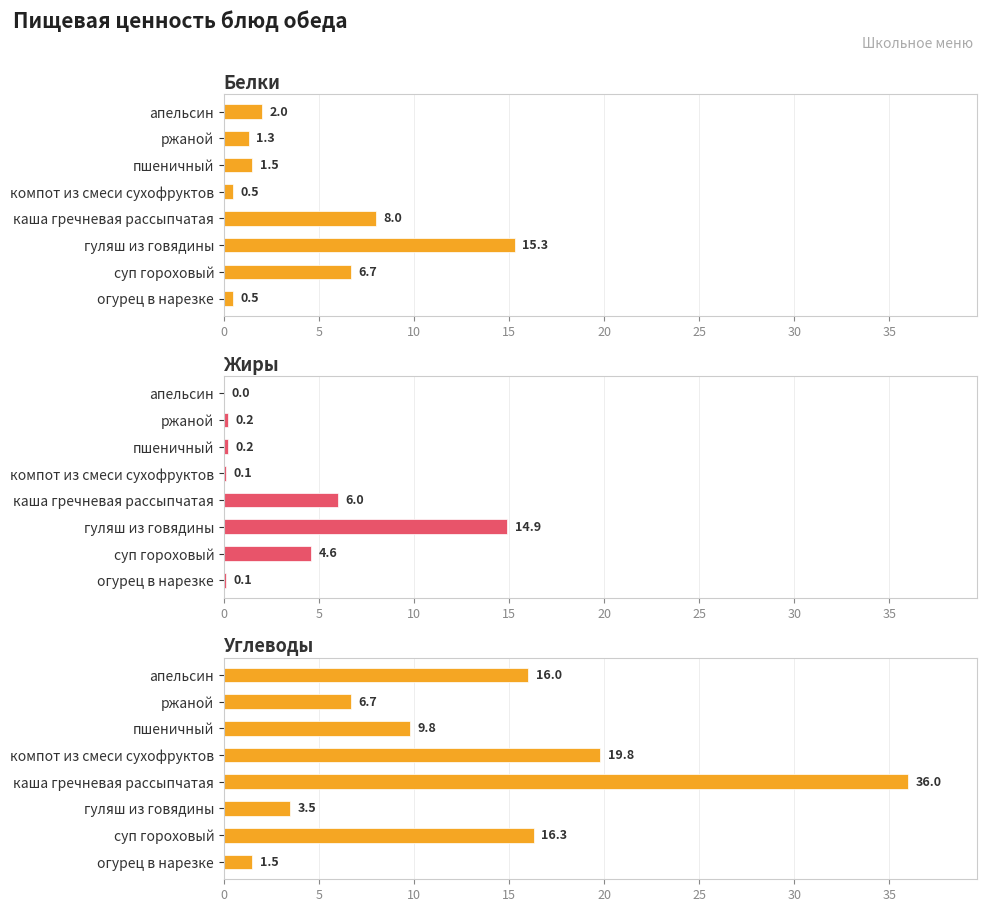

What is the maximum value shown in the chart?

36.0